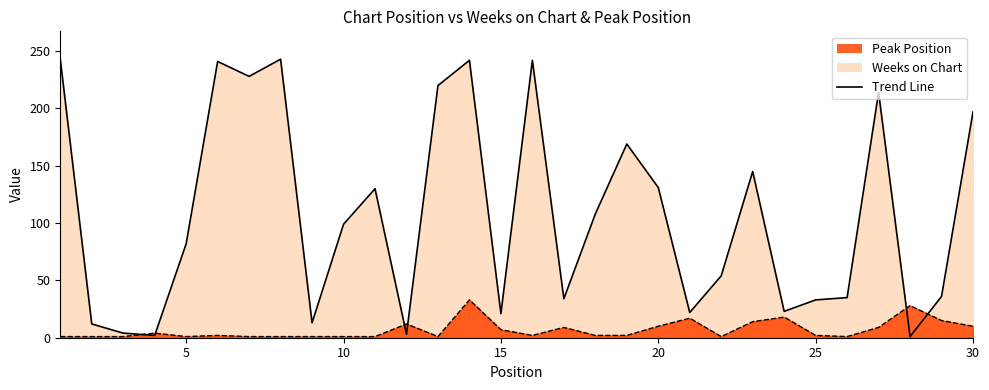

The Peak Position (line) series shows 2 at 25. True or false?

True